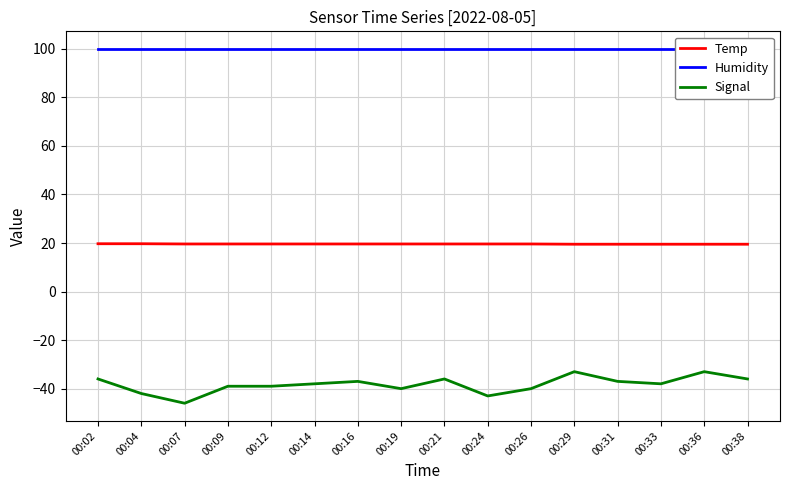

Which has a higher value, 00:07 or 00:14?

00:07